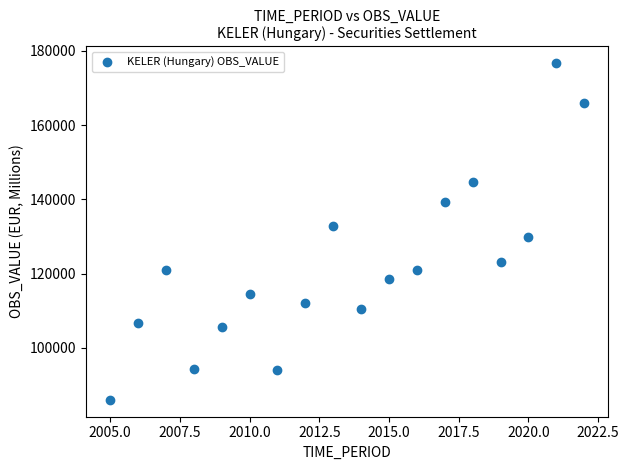

What is the range of X values (max minus min)?

17.0